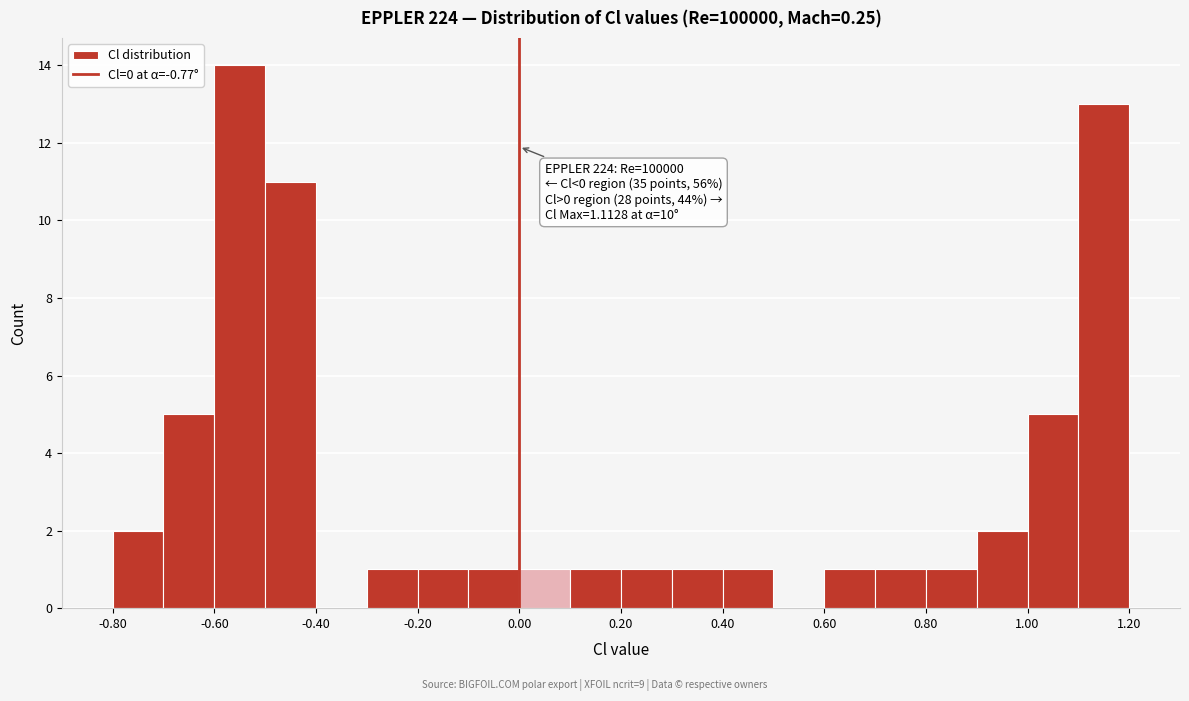

Which range on the x-axis has the tallest bar?

-0.6 to -0.5